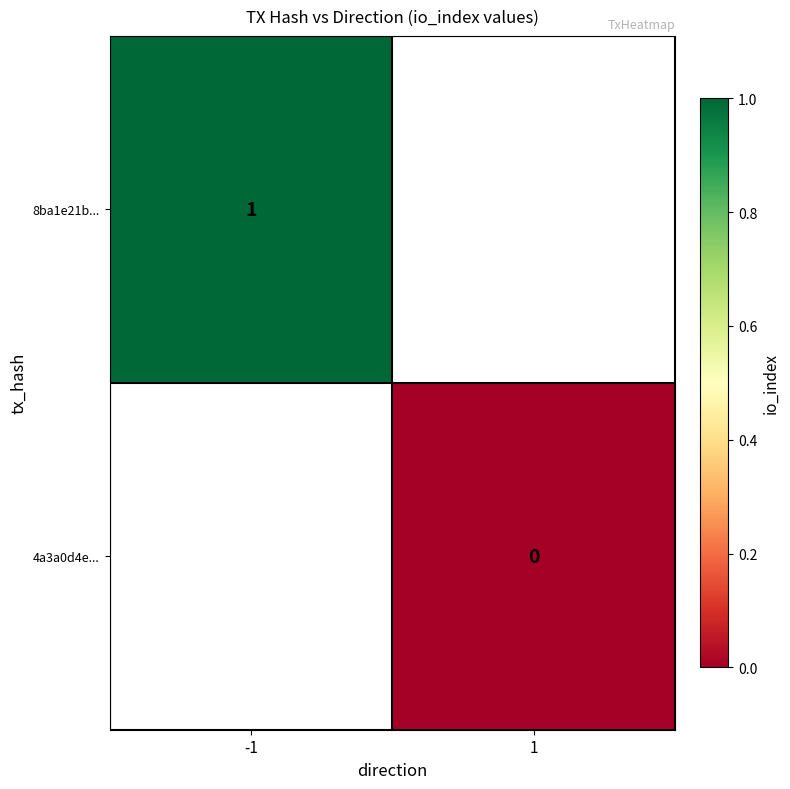

Rank the categories by 8ba1e21b... value from lowest to highest.

-1, 1